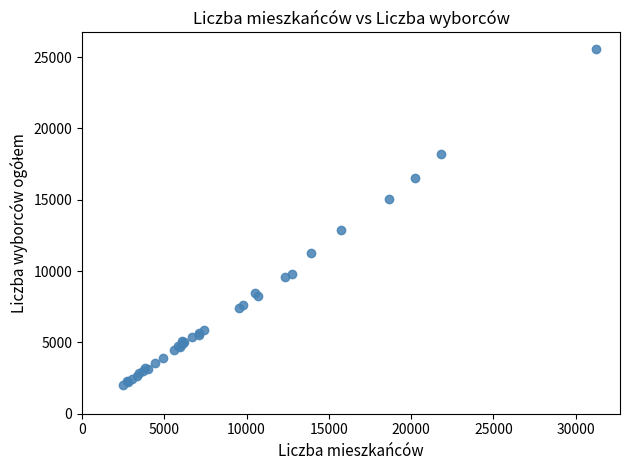

What Y value in the scatter plot is closest to 13768?

12912